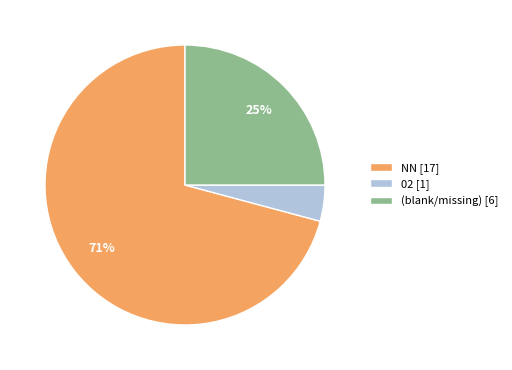

The NN [17] slice represents 71% of the pie. True or false?

True